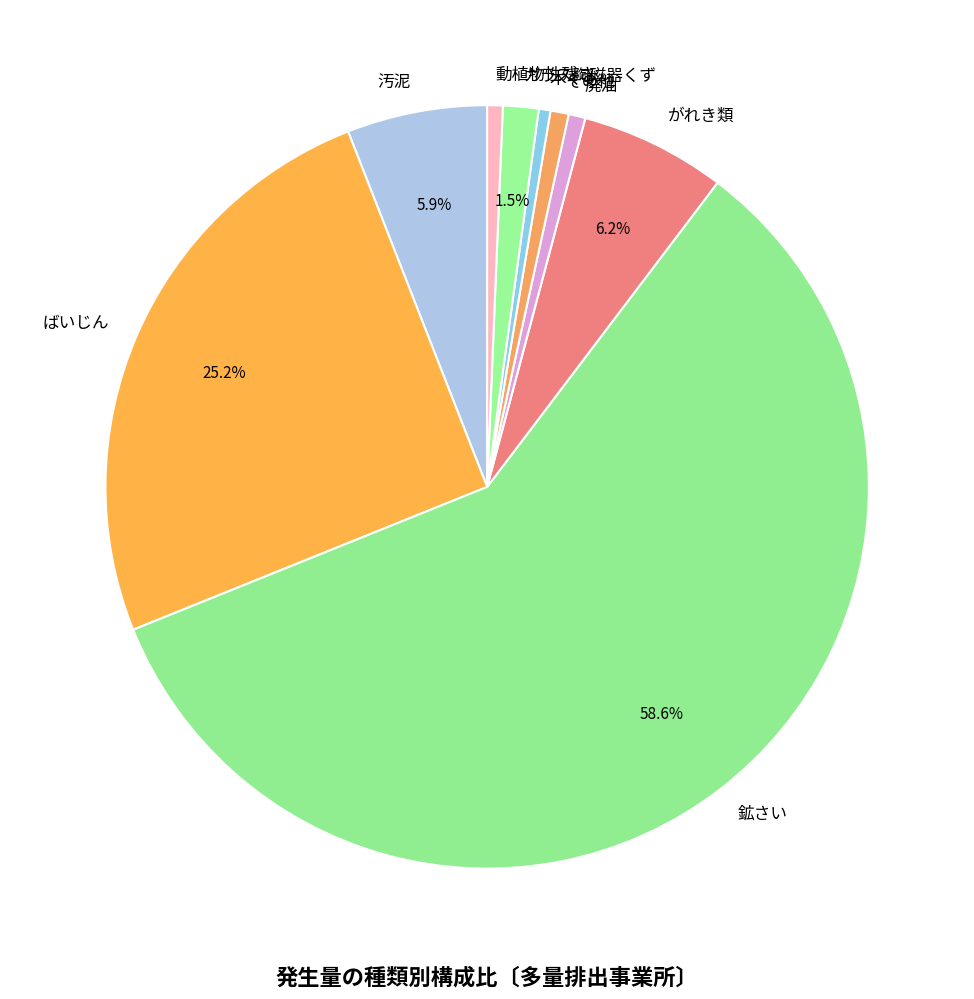

Is 木くず the majority of the pie?

No